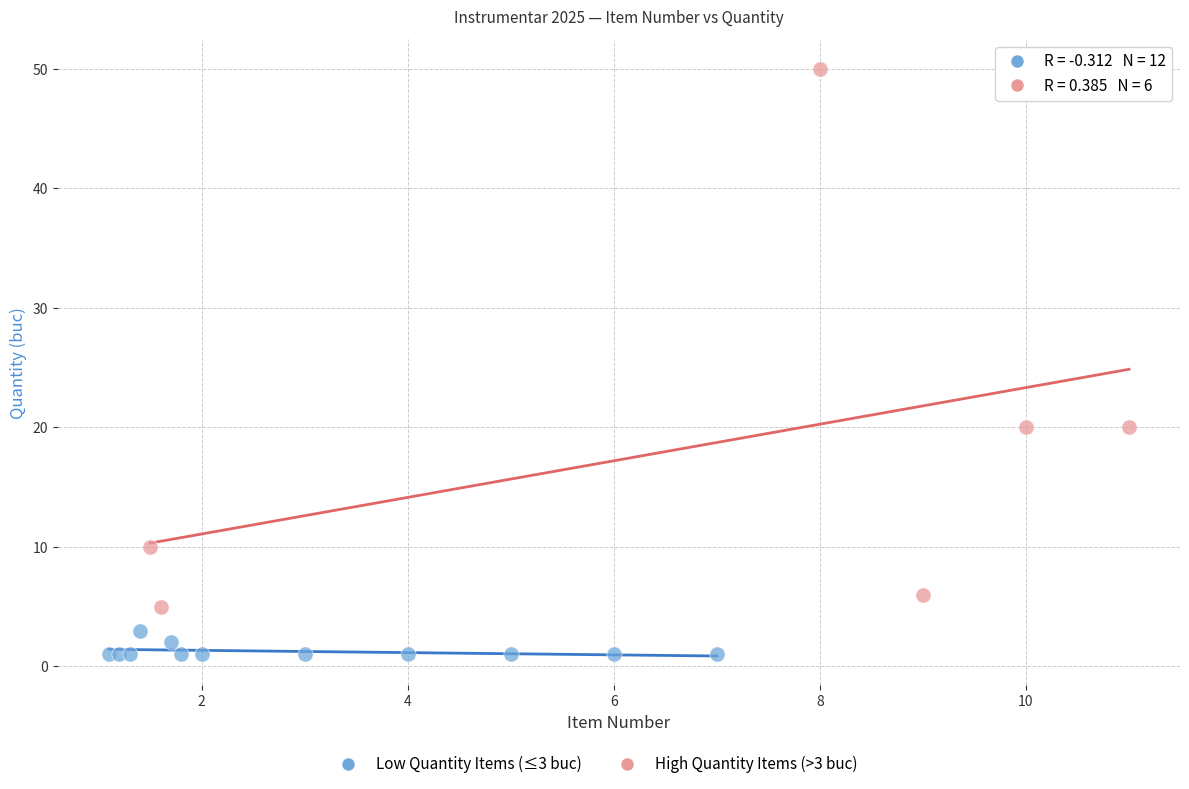

Which series reaches the minimum Y coordinate?

Low Quantity Items (≤3 buc)